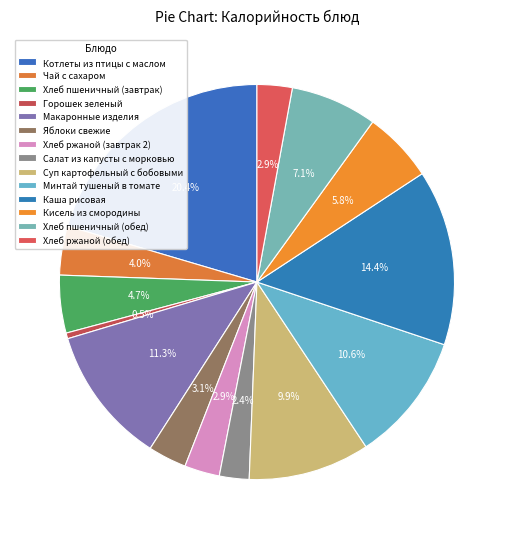

Is there a majority slice in this chart?

No